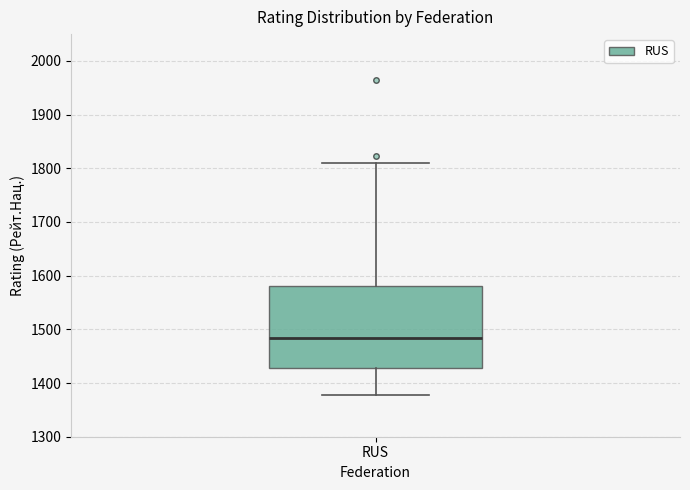

Where does the median line of the box for RUS sit on the y-axis? The values are not printed on the chart, so give them approximately, as read against the axis.

1480